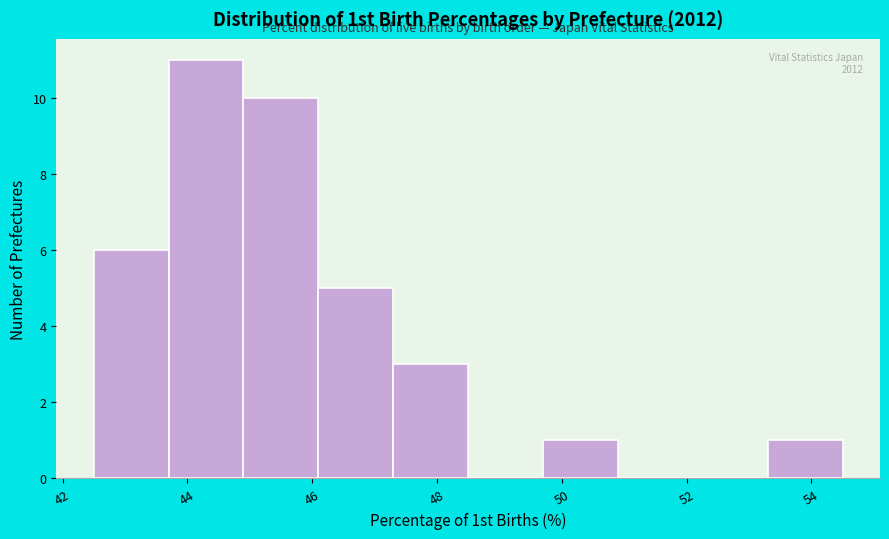

Which range on the x-axis has the tallest bar?

43.7 to 44.9